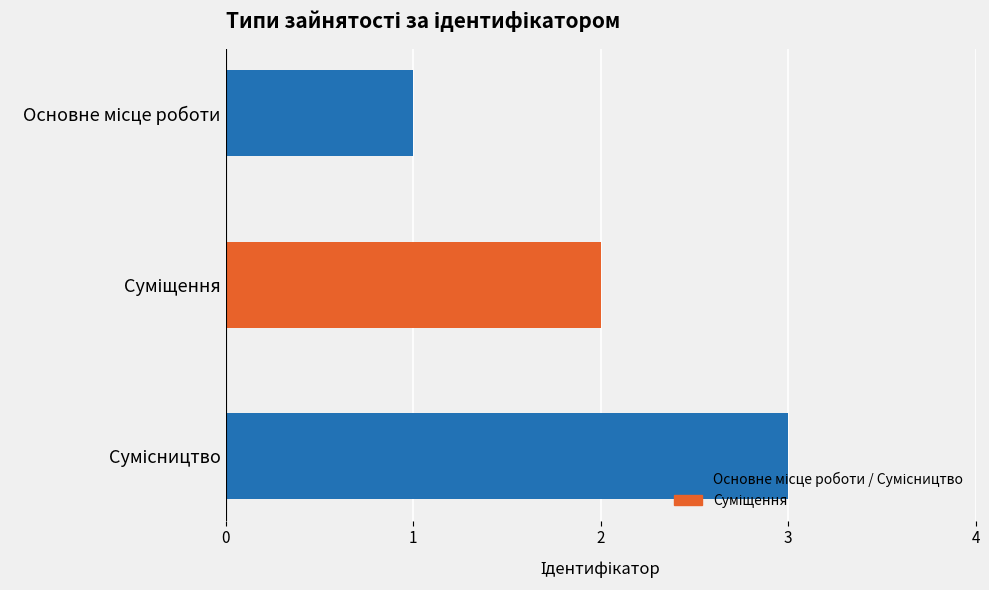

What is the average value?

2